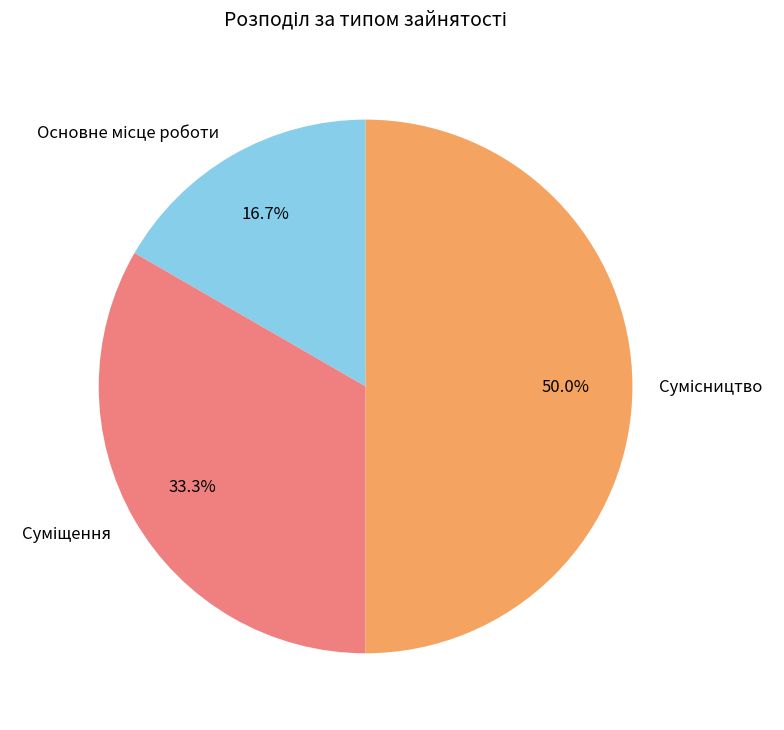

To the nearest percent, what percentage of the pie is Основне місце роботи?

17%